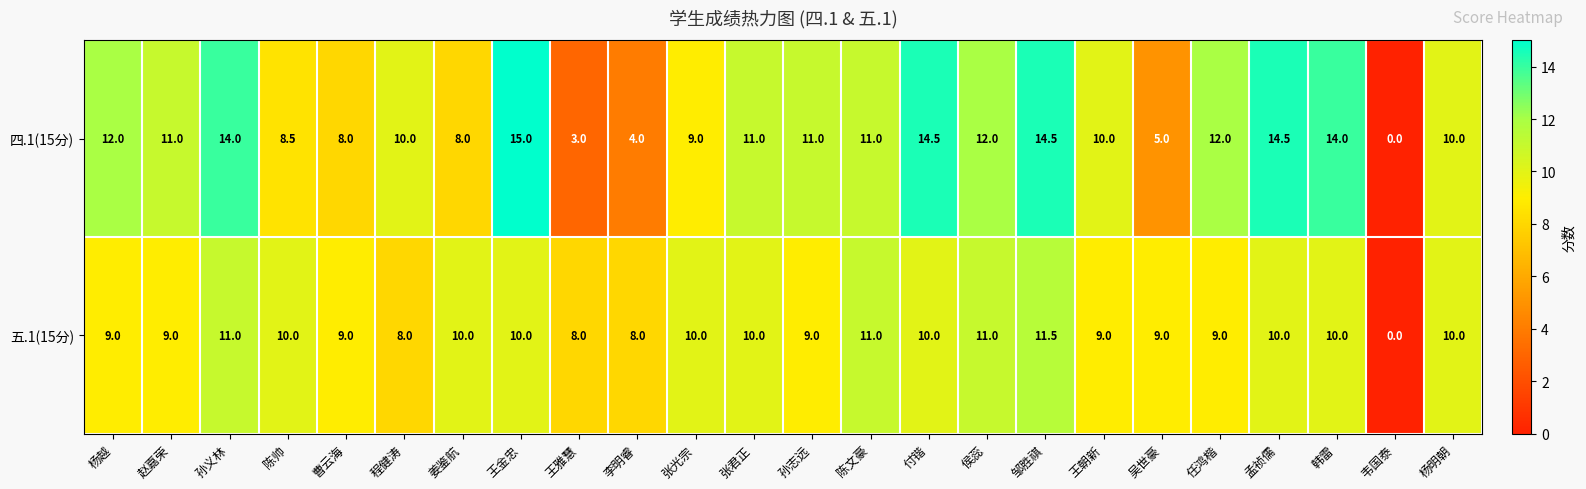

What is the greatest value displayed?

15.0